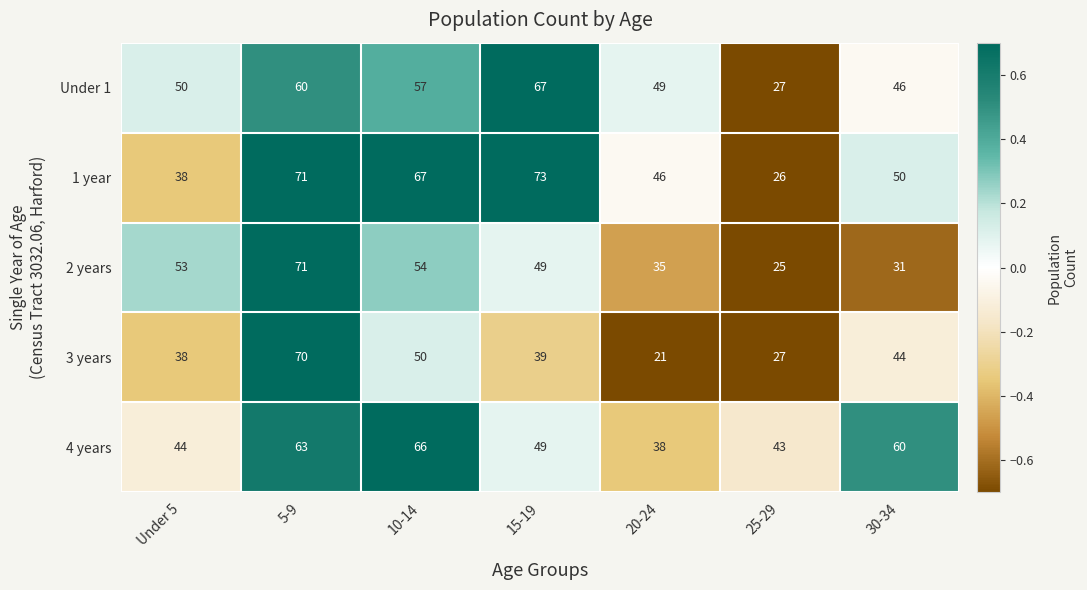

Which series has the largest range (max minus min)?

3 years